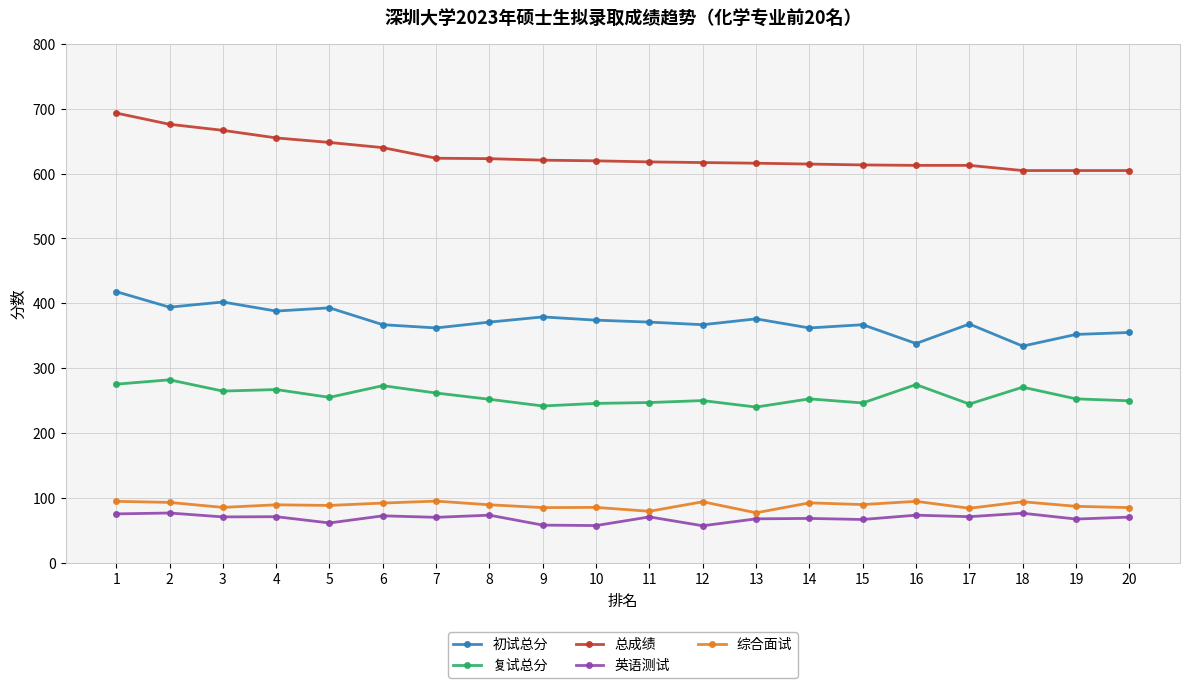

True or false: 英语测试 has more than 0 interior local peaks.

True